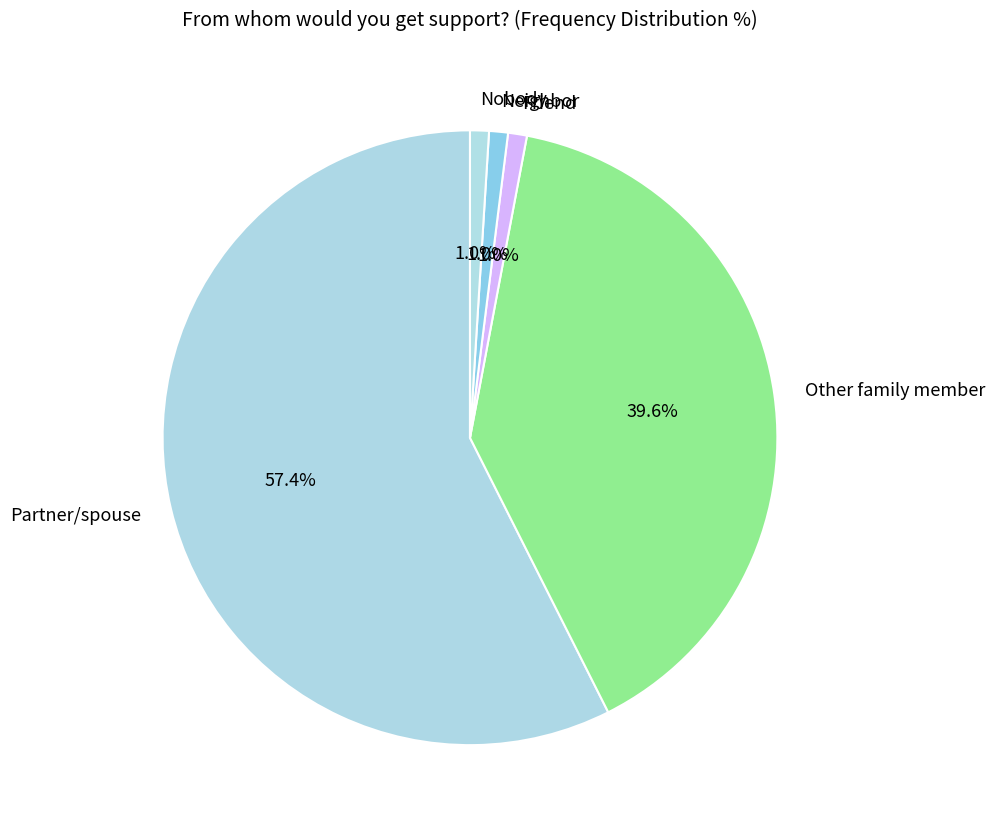

Which category has the biggest portion of the pie?

Partner/spouse